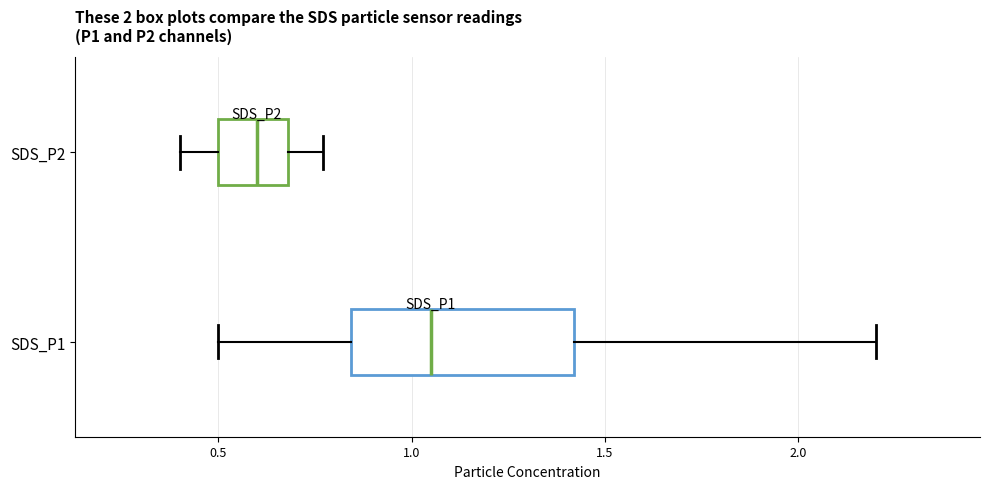

Which box's median line is the furthest to the right?

SDS_P1